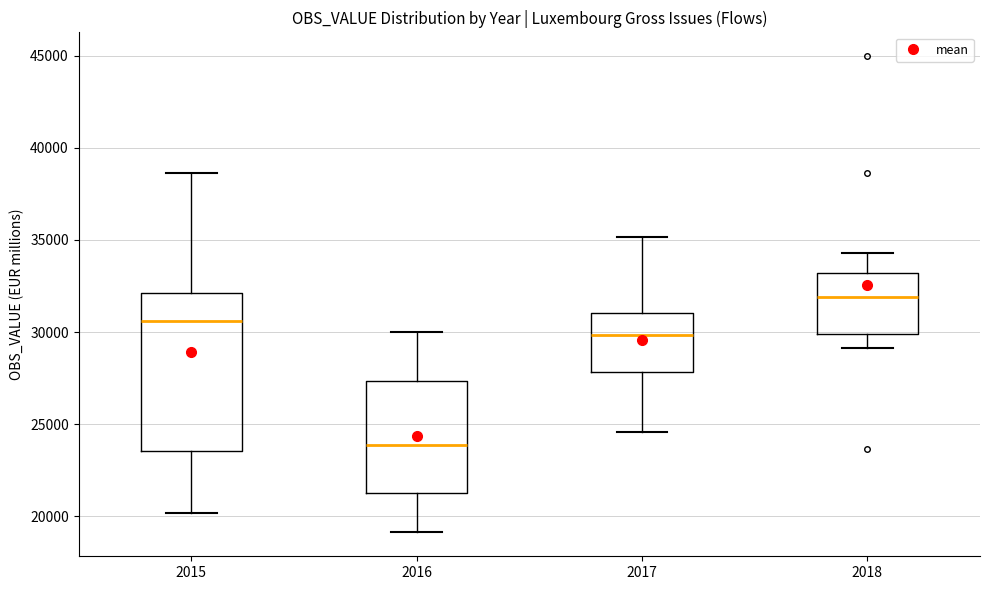

Comparing the boxes themselves (not the whiskers), which one is the tallest?

2015